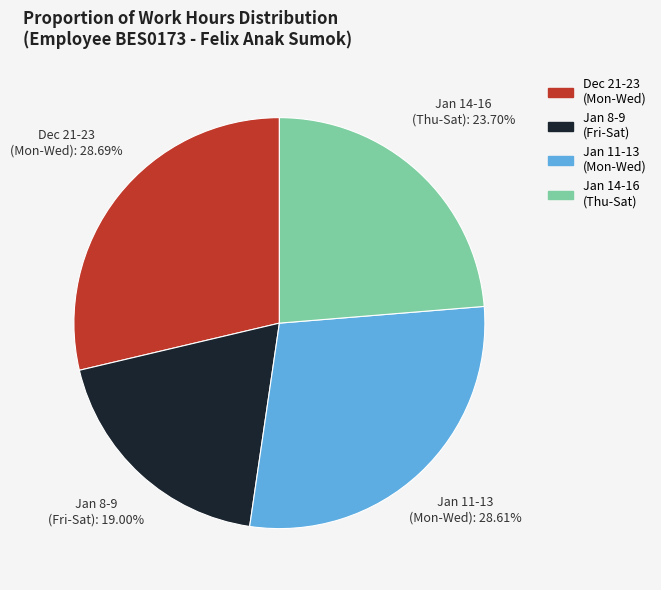

Does any single category account for the majority?

No